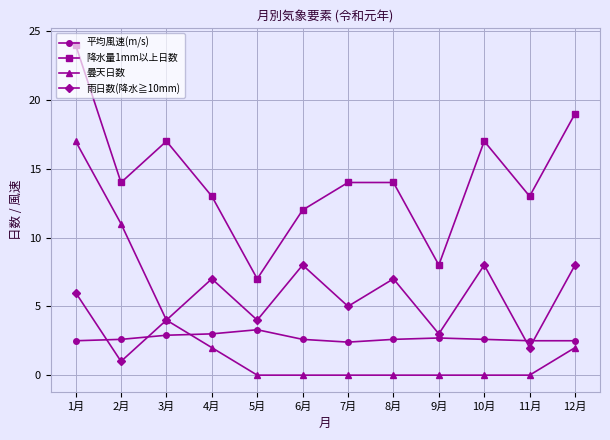

What is the approximate value of 曇天日数 at 12月?

2.0